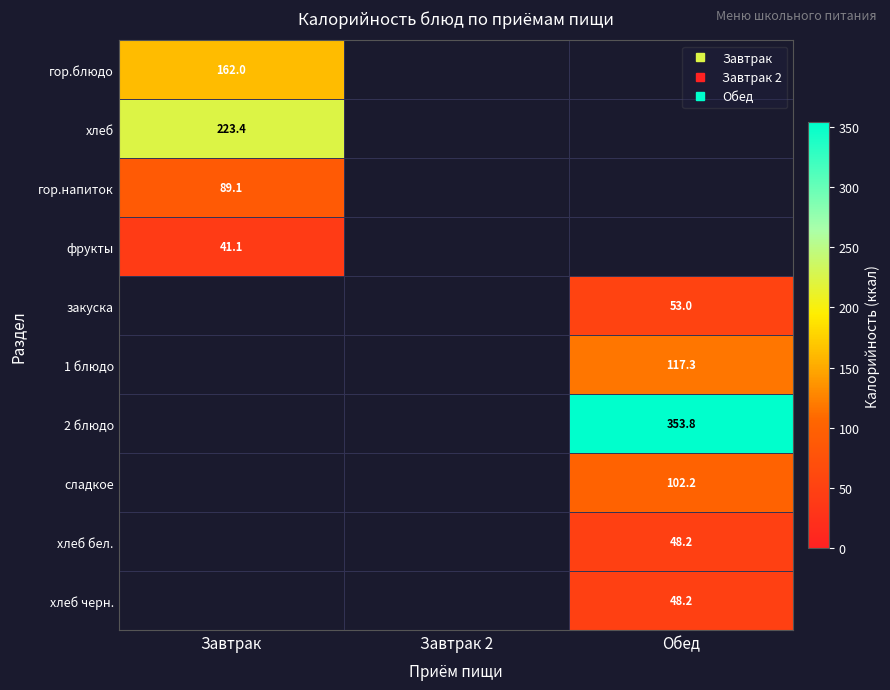

What is the total value across all series at Обед?

722.6